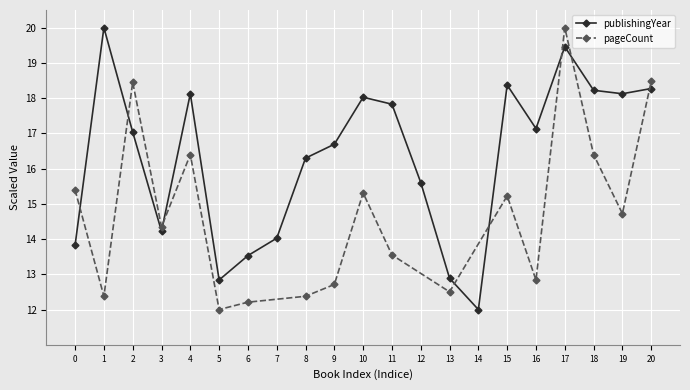

What is the maximum value shown in the chart?

20.0